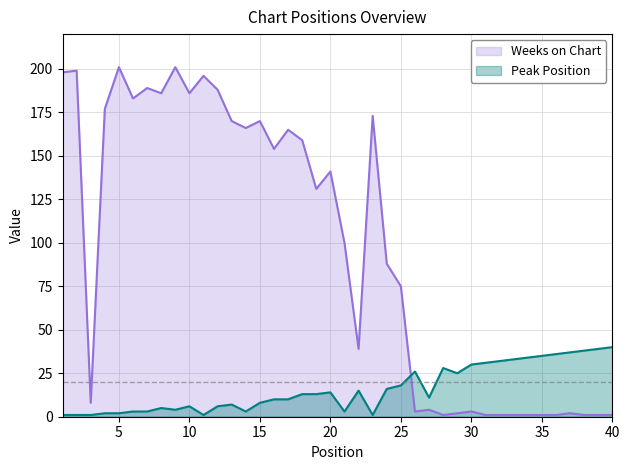

Which series has the widest spread of values?

Weeks on Chart